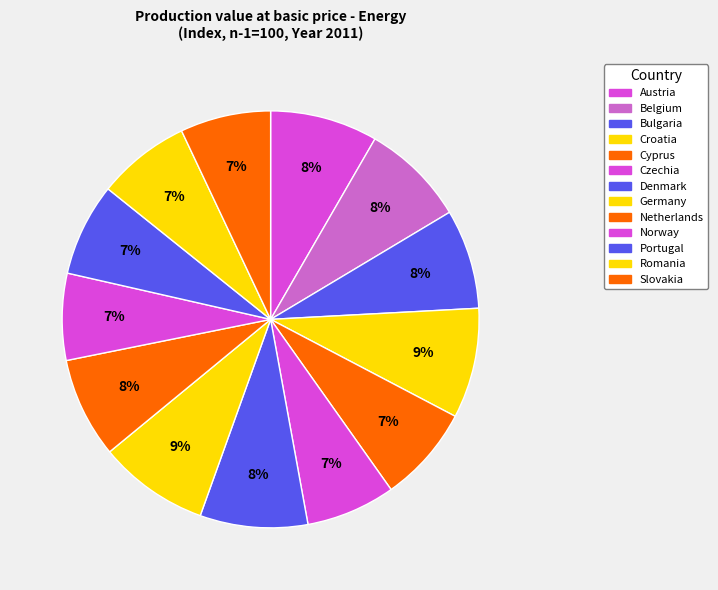

True or false: Cyprus accounts for 21% of the total.

False